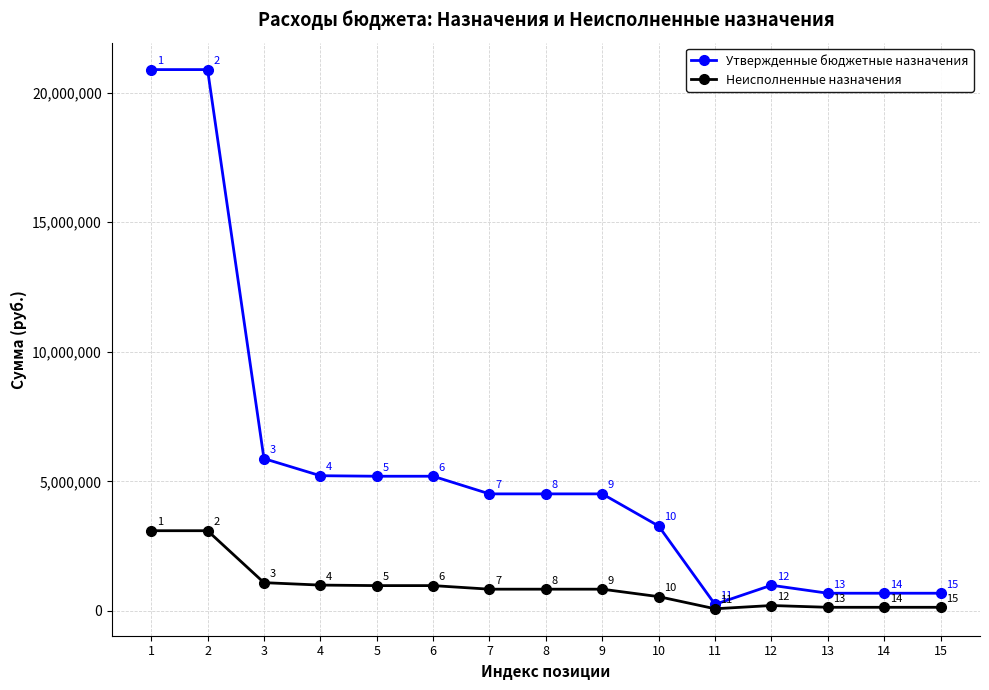

The value of Утвержденные бюджетные назначения at 2 is 20887851.0. True or false?

True